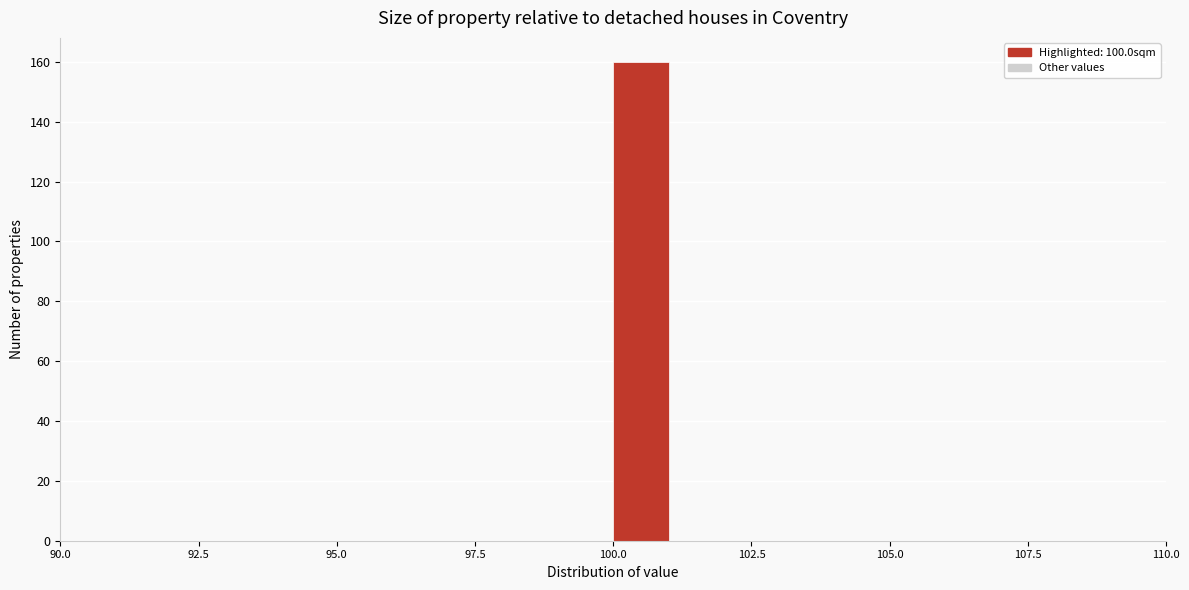

Read against the x-axis, roughly where is the centre of the tallest bar?

100.5